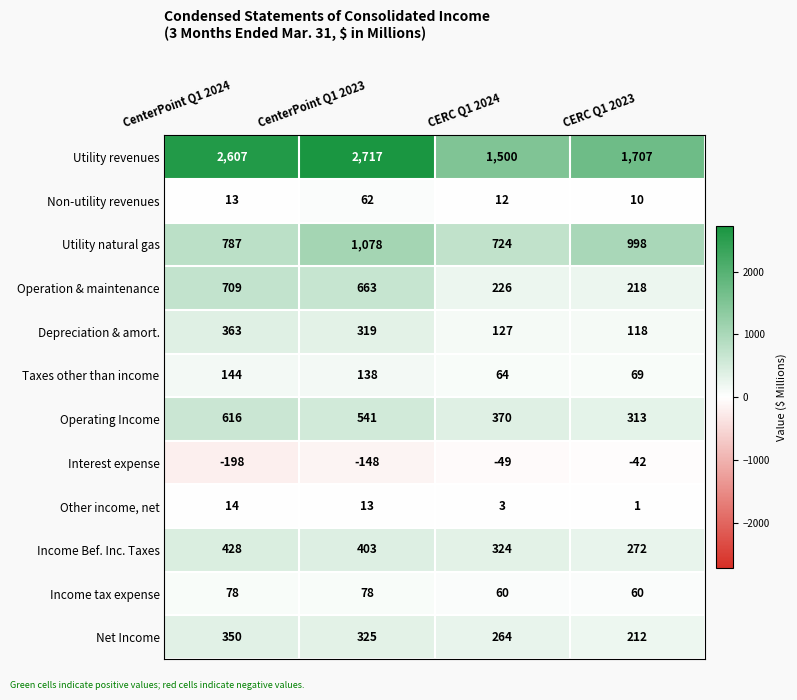

Which series has the largest total across all categories?

Utility revenues